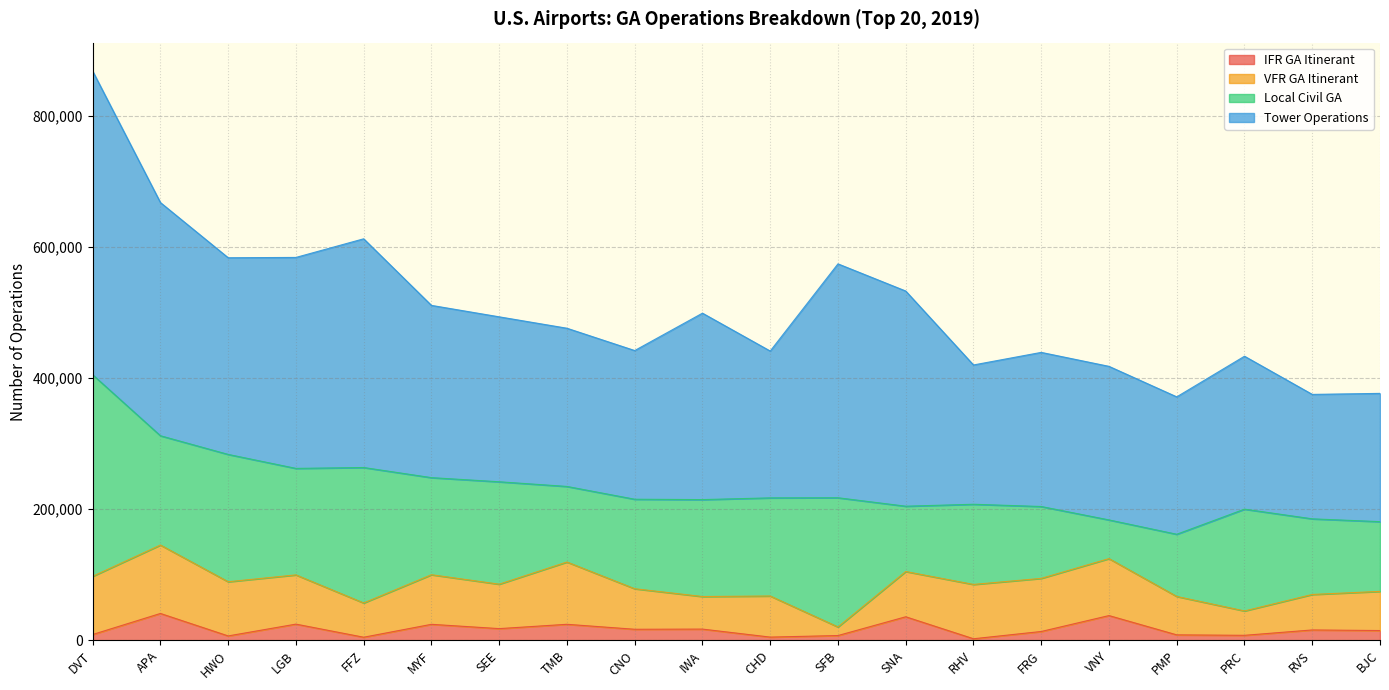

Is it true that IFR GA Itinerant equals 6864 at CHD?

False